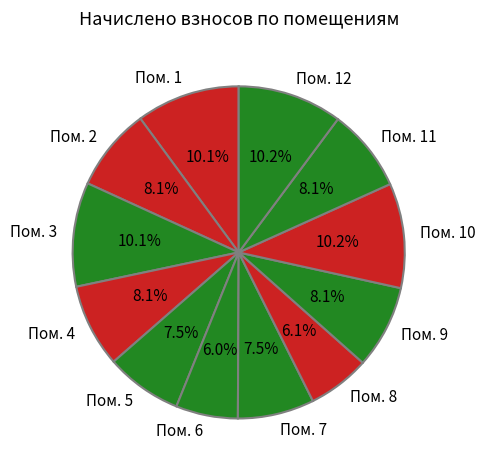

Count the number of slices in the pie.

12